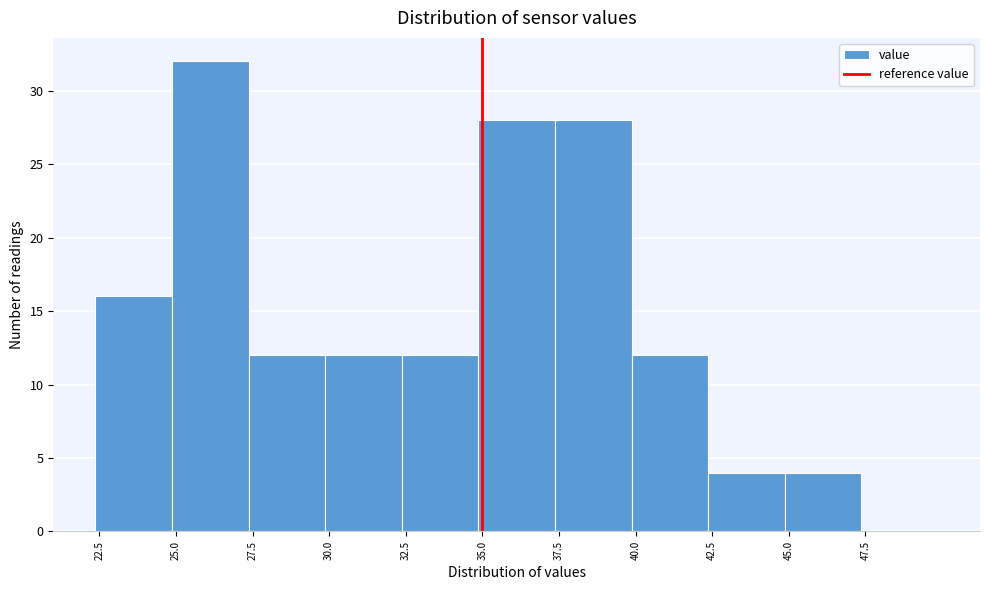

How tall is the bar that spans 35.0 to 37.5 on the x-axis? Neither the bar edges nor the heights are printed on the chart, so give them approximately, as read against the axes.

28